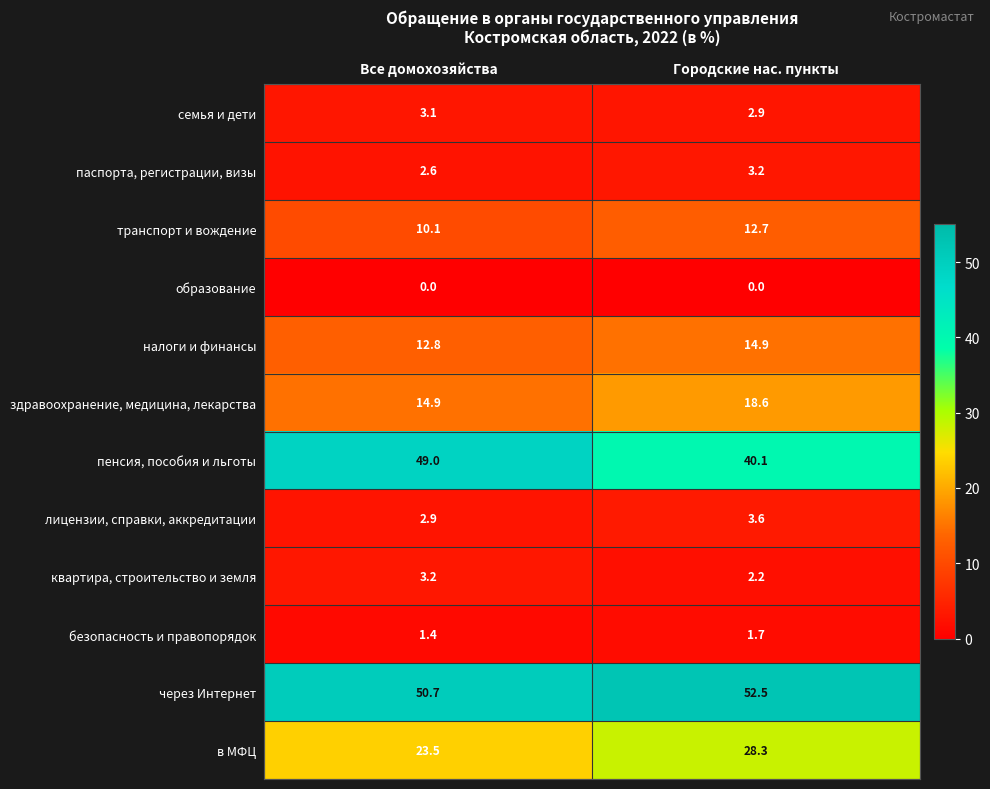

What is the greatest value displayed?

52.5